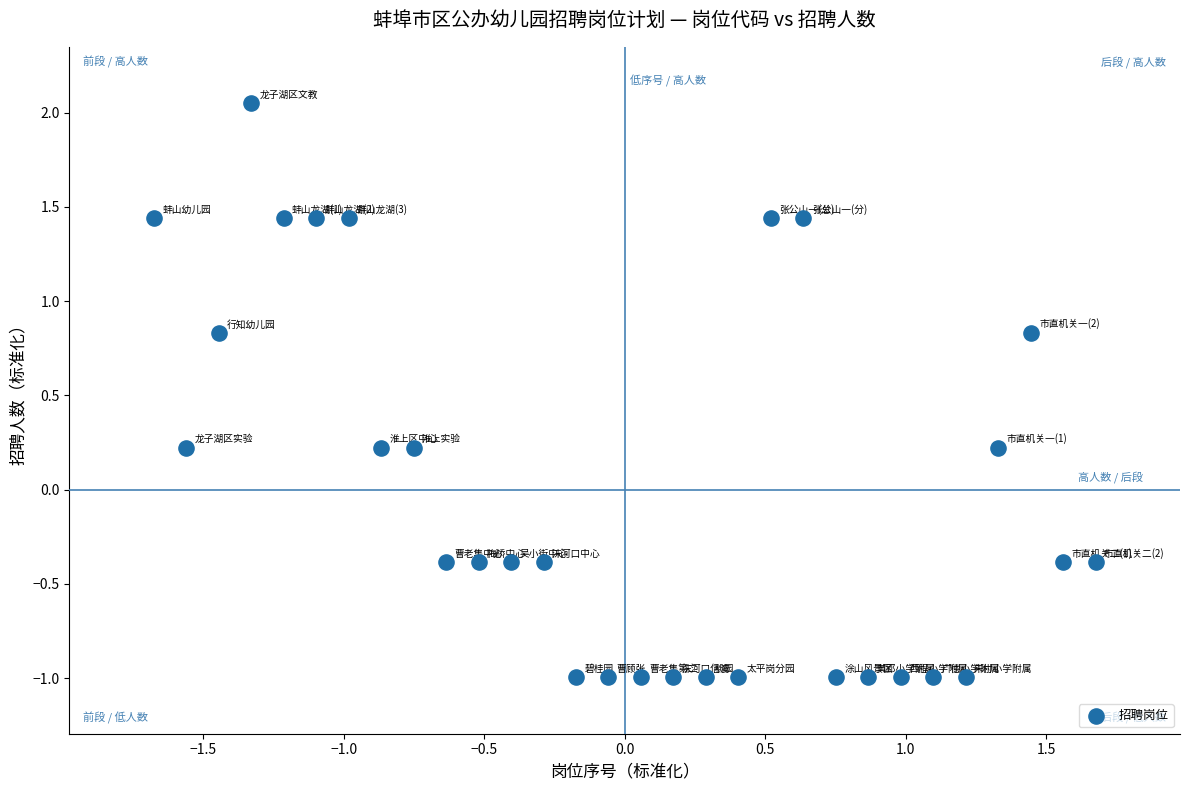

What is the range of Y values (max minus min)?

3.0